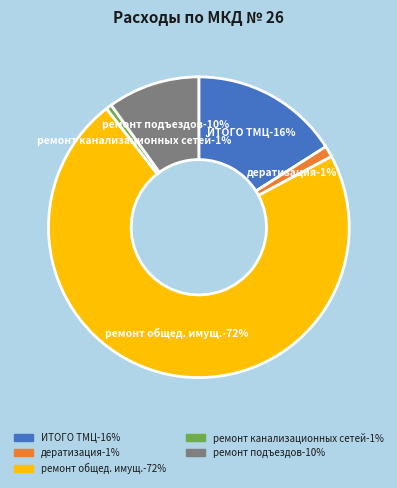

How much of the chart is everything except ИТОГО ТМЦ?

84.0%